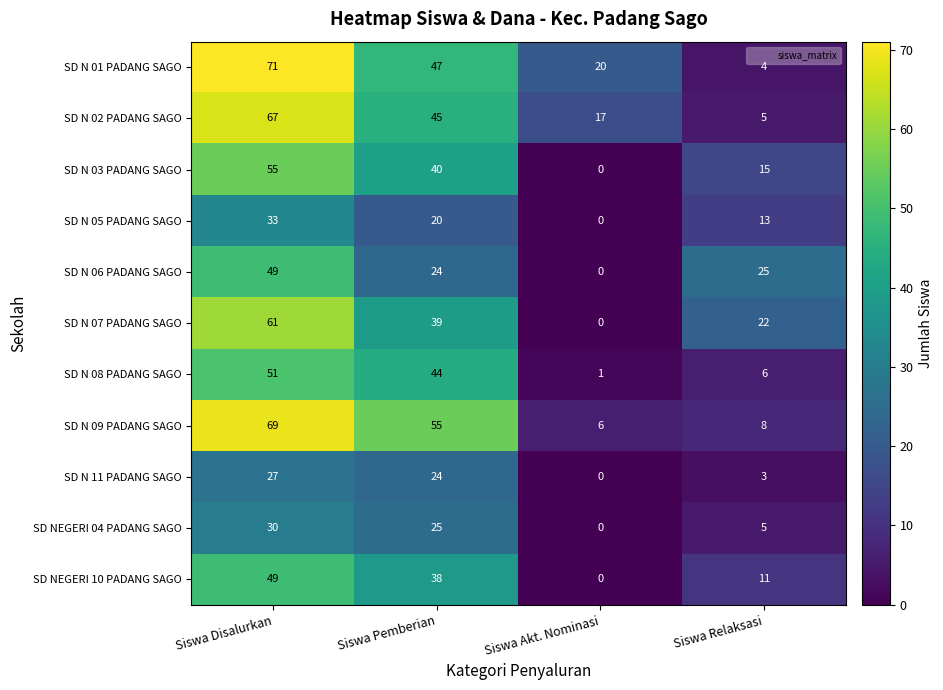

What is the total value across all series at Siswa Disalurkan?

562